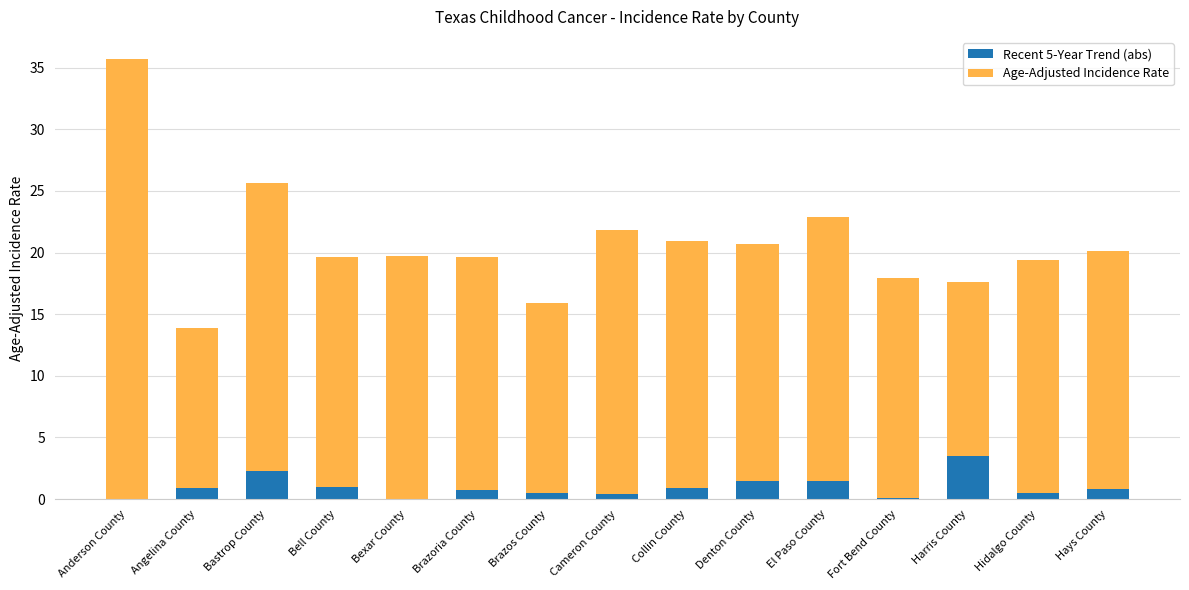

The value of Recent 5-Year Trend (abs) at Hays County is 0.8. True or false?

True